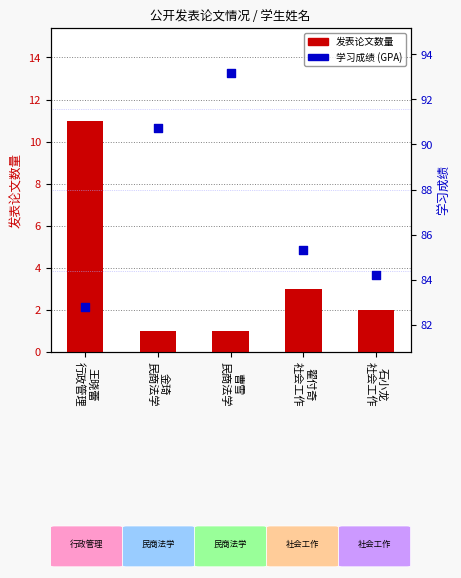

Which series reaches the minimum Y coordinate?

发表论文数量